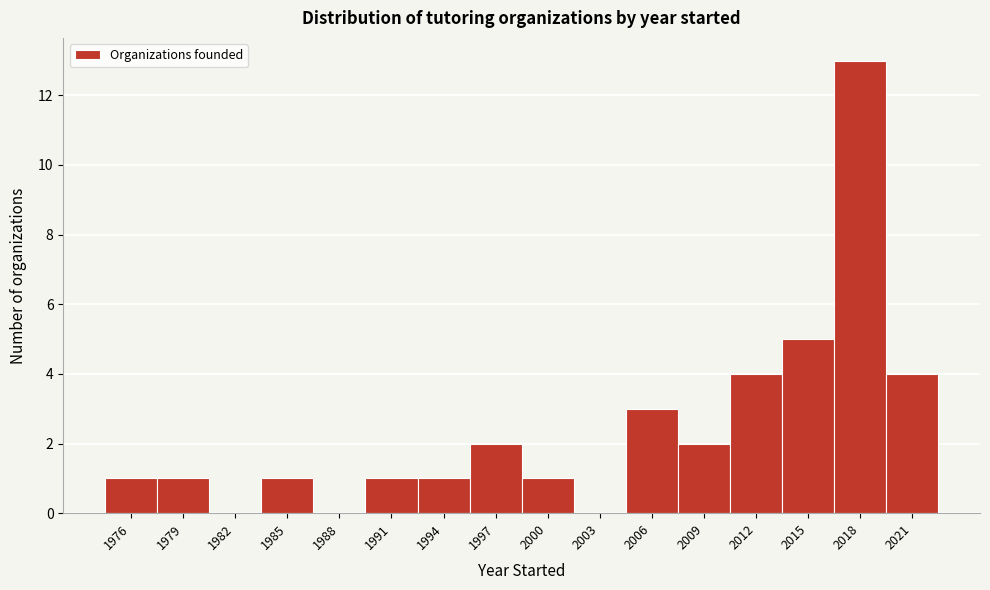

Reading left to right, list all the values displayed in this chart.

1976=1	1979=1	1982=0	1985=1	1988=0	1991=1	1994=1	1997=2	2000=1	2003=0	2006=3	2009=2	2012=4	2015=5	2018=13	2021=4